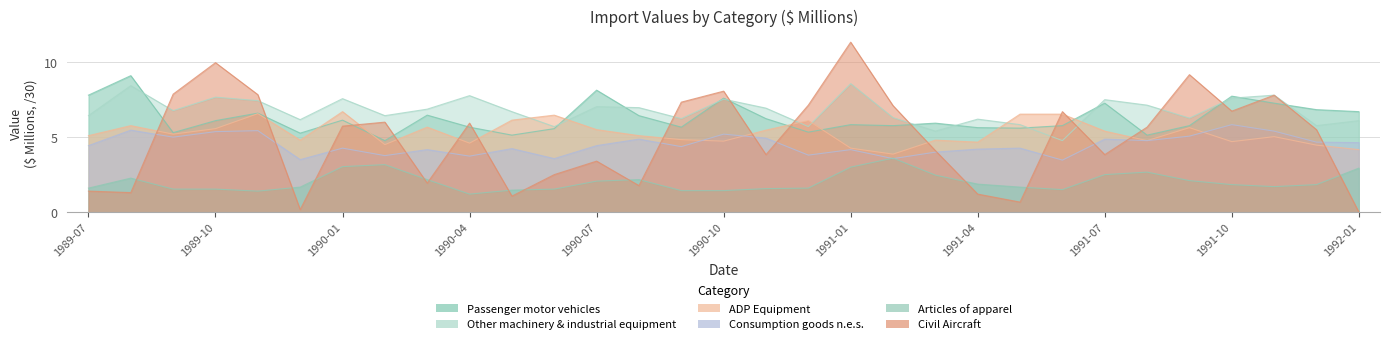

At which category does Civil Aircraft ; reach its first local valley?

1989-08